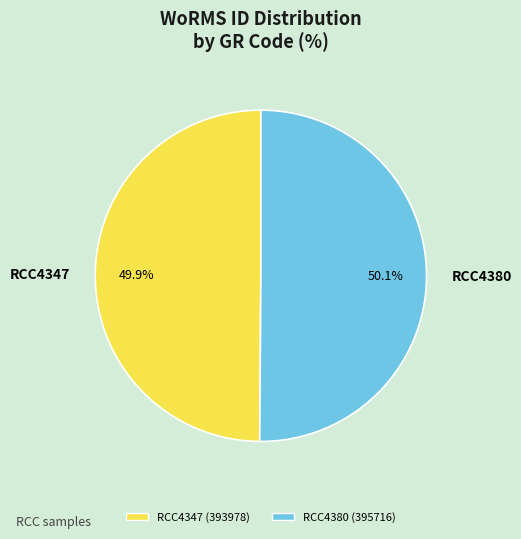

Combined, do RCC4380 and RCC4347 account for over 50%?

Yes